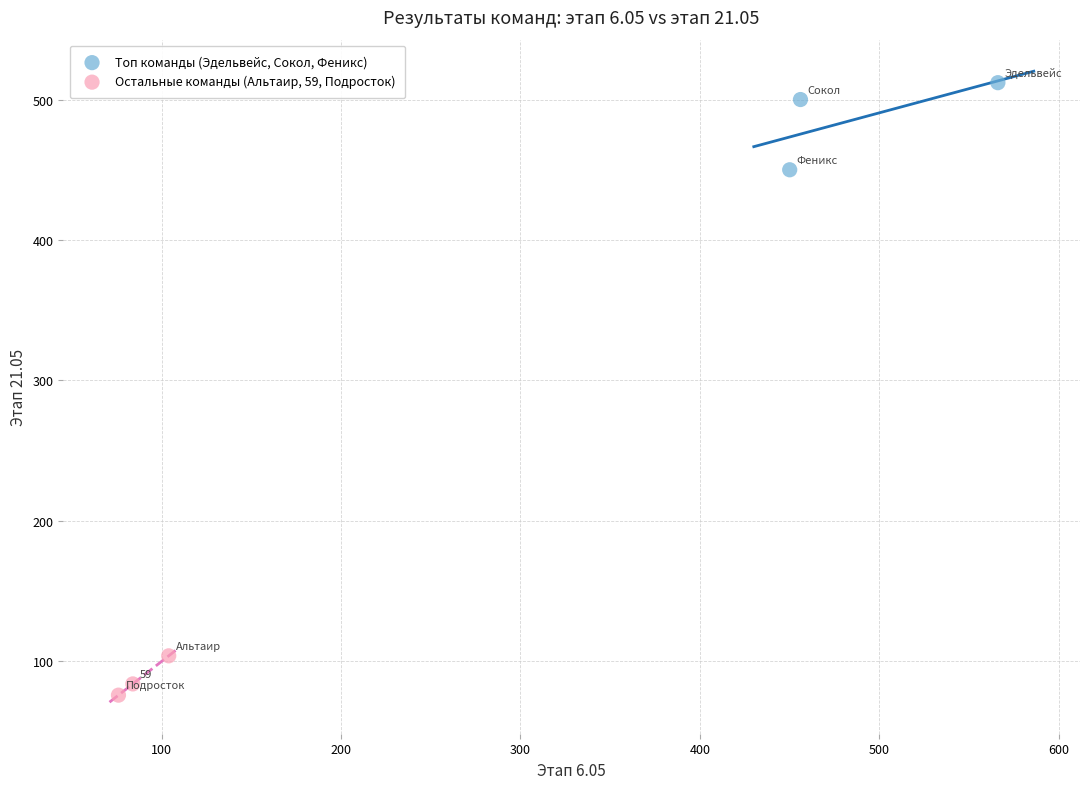

Which series contains the lowest Y value?

Остальные команды (Альтаир, 59, Подросток)